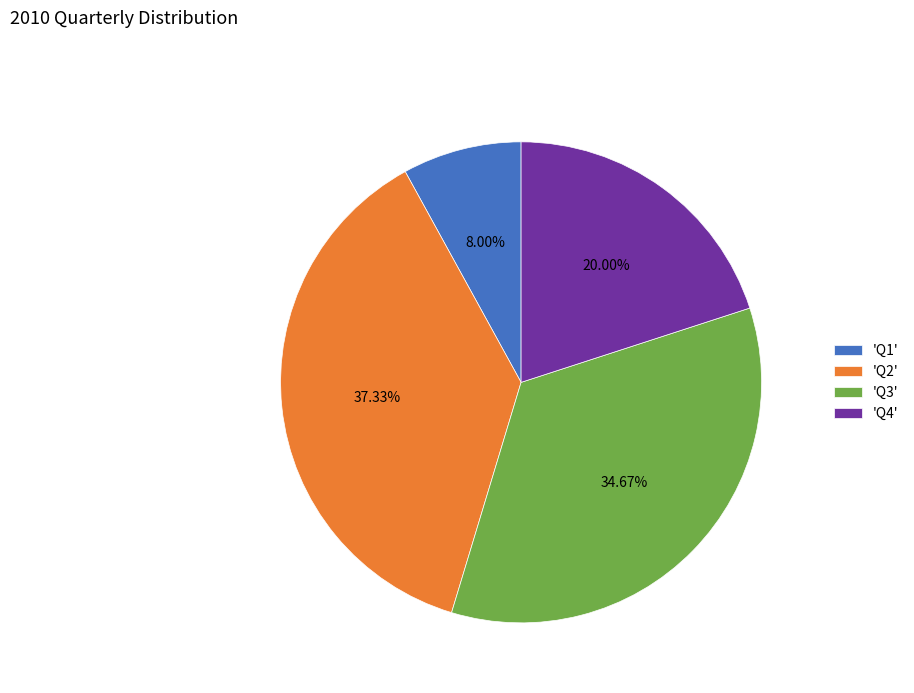

How many segments does this pie chart have?

4